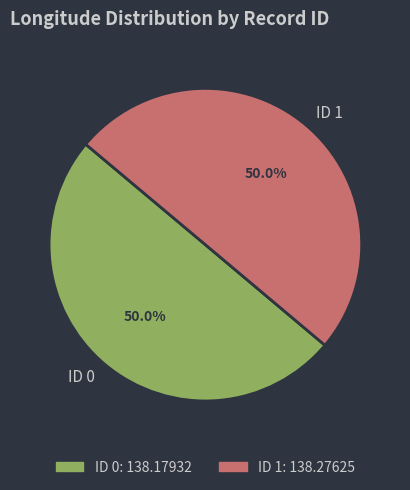

How many segments does this pie chart have?

2